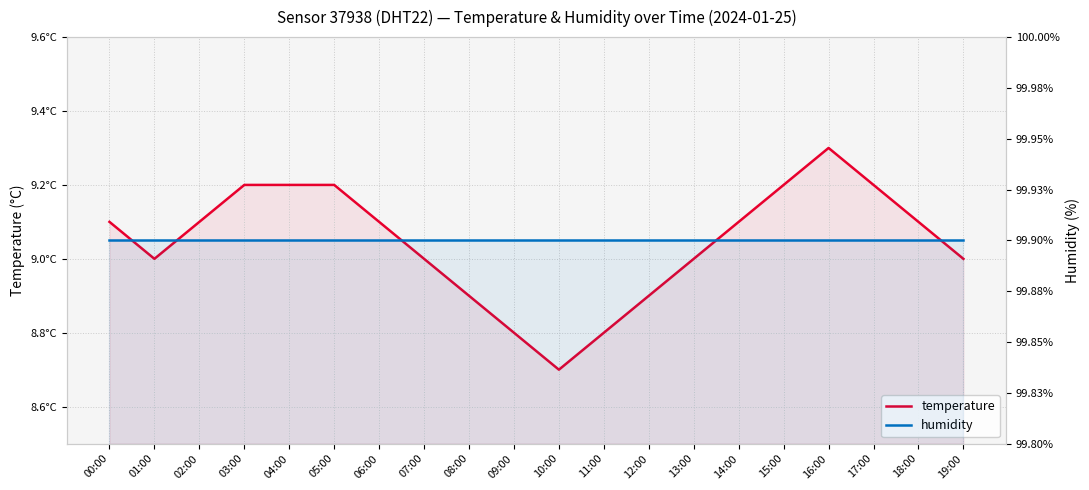

What is the difference between the second highest and minimum values in the temperature series?

0.5